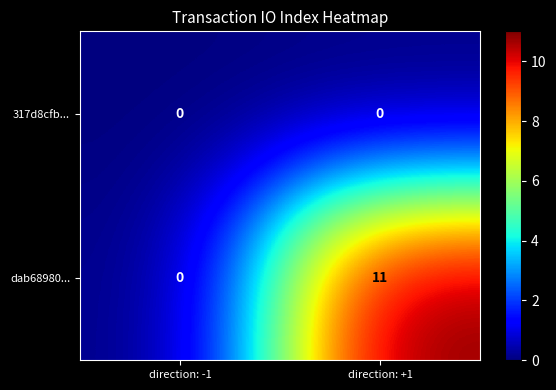

Is it true that dab68980... equals 11 at direction: +1?

True